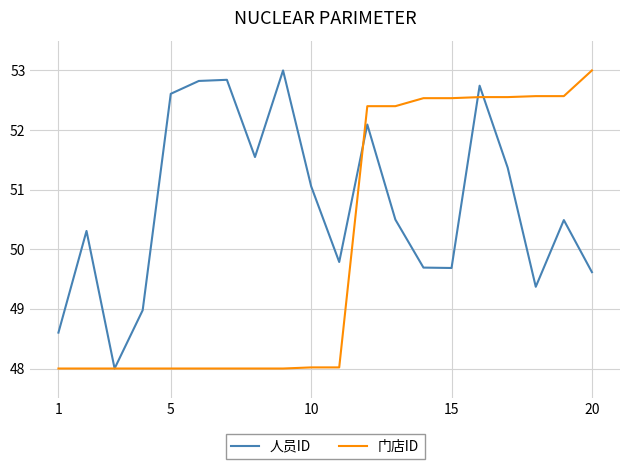

What is the lowest value of the 门店ID series?

48.0